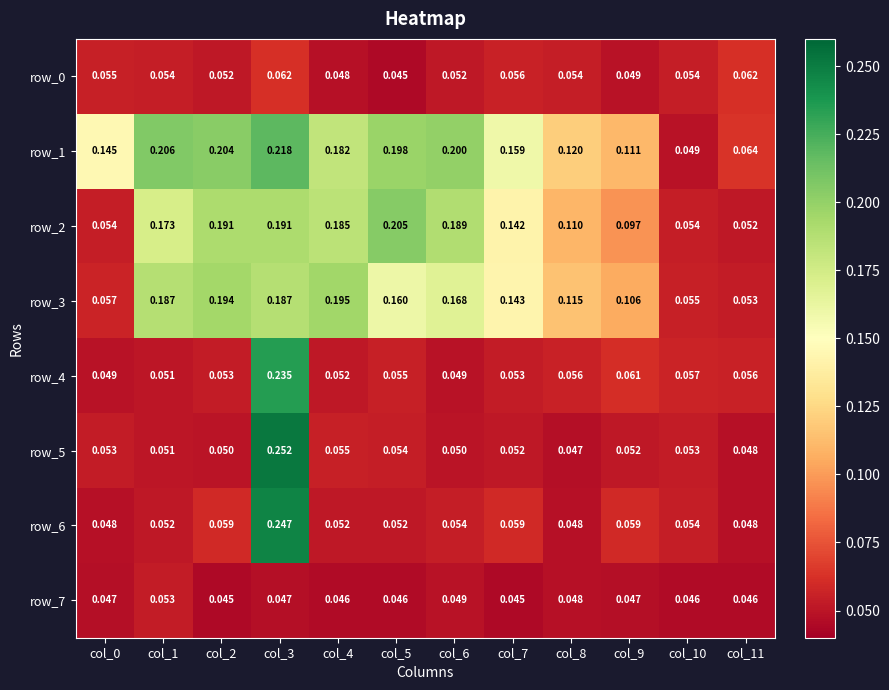

Is the value of row_5 at col_4 greater than the value of row_7 at col_0?

Yes